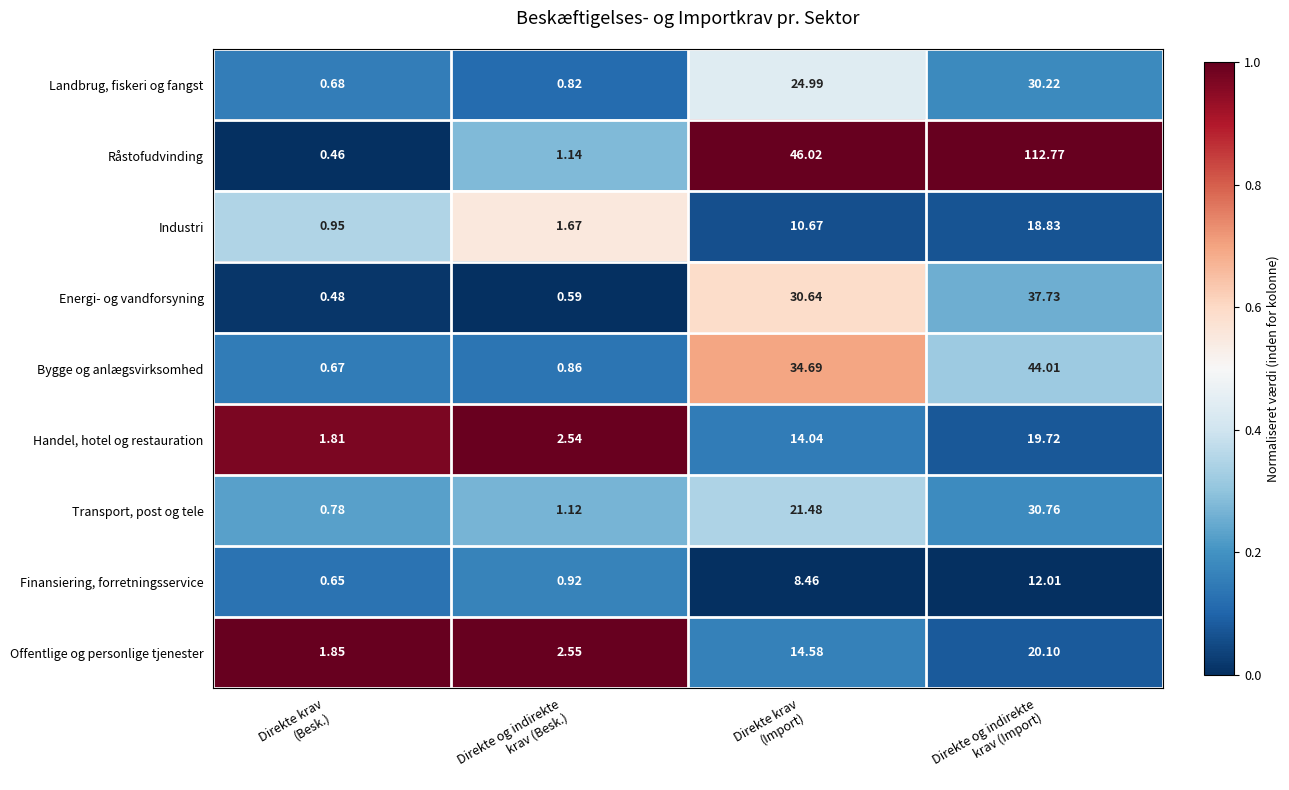

Which series has the largest total across all categories?

Råstofudvinding